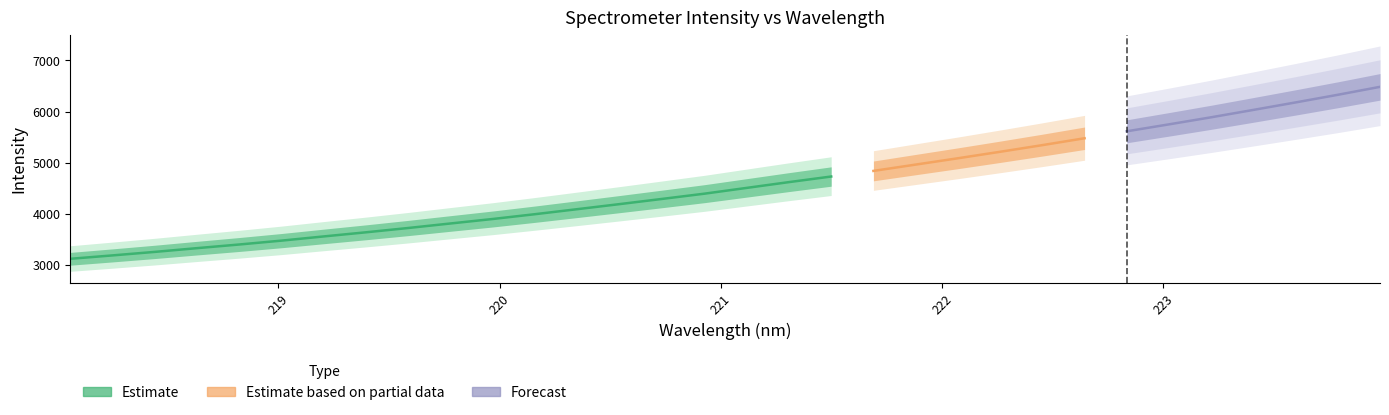

Does the chart display data point markers on the line(s)?

No